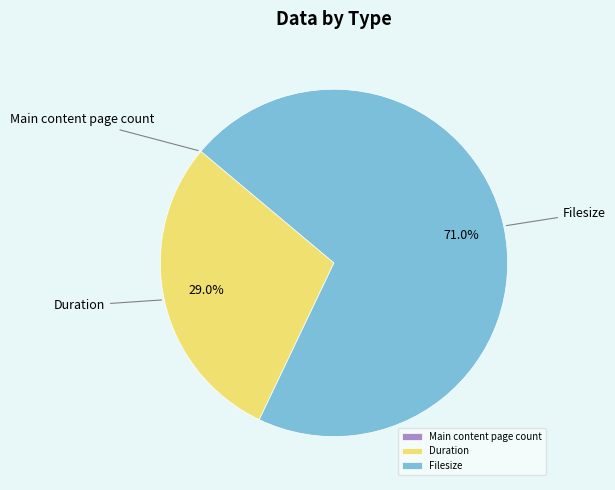

What is the largest slice in the pie chart?

Filesize